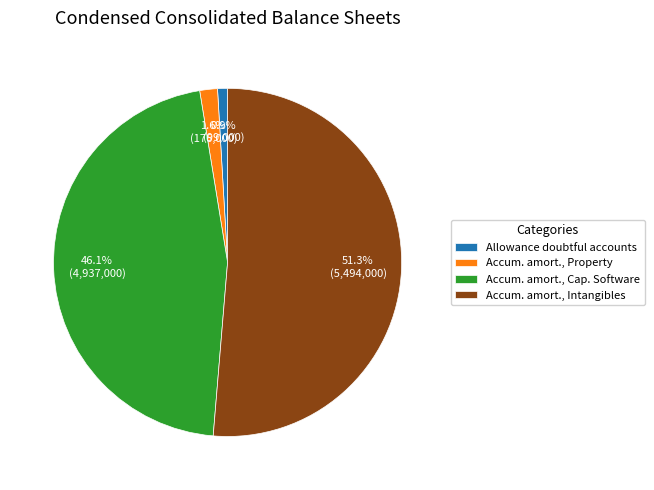

Is there any slice that represents more than half of the pie?

Yes